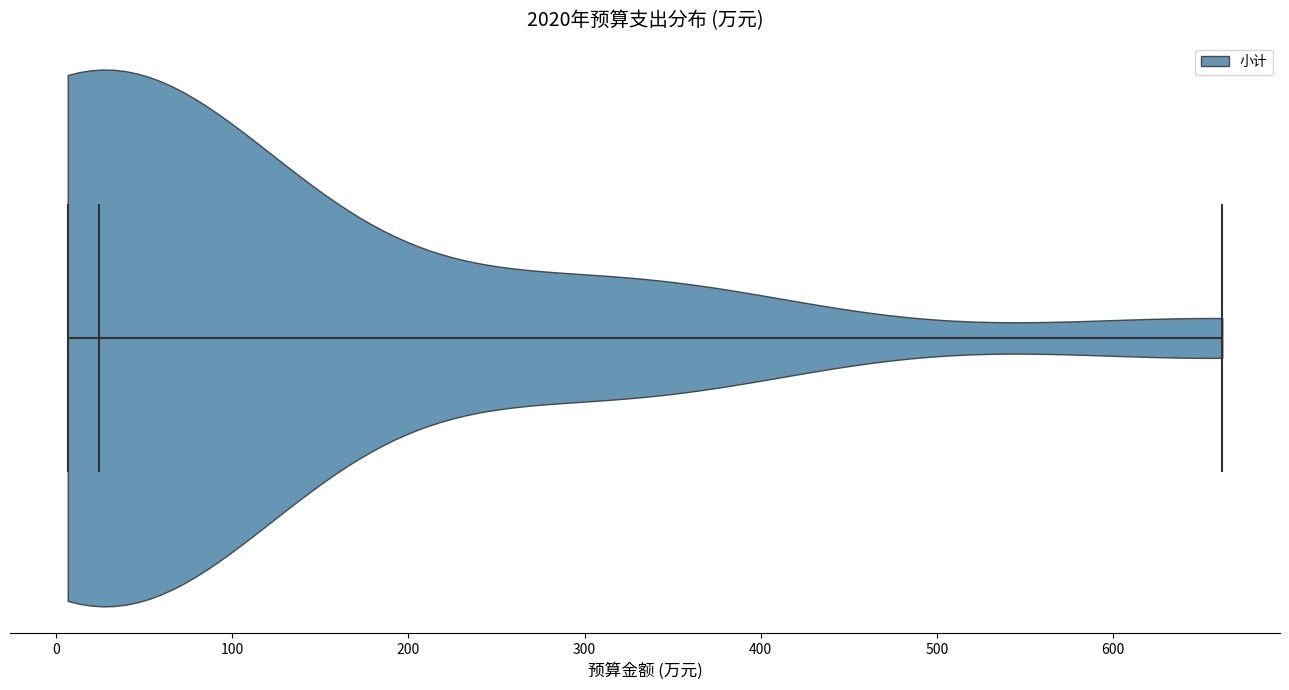

What is the lowest point the violin reaches on the x-axis? The values are not printed on the chart, so give them approximately, as read against the axis.

10